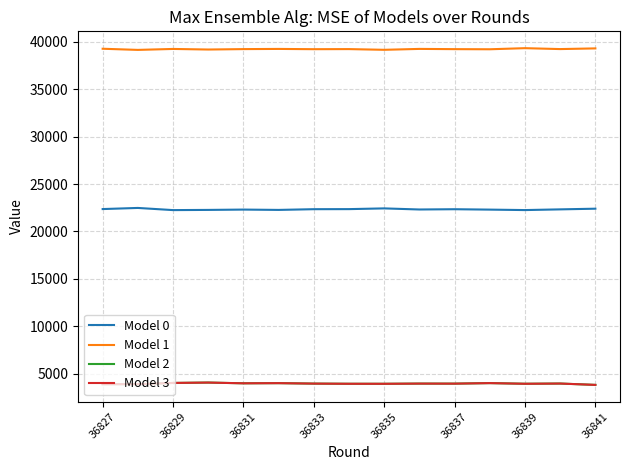

What is the difference between the maximum and minimum values in the Model 2 series?

247